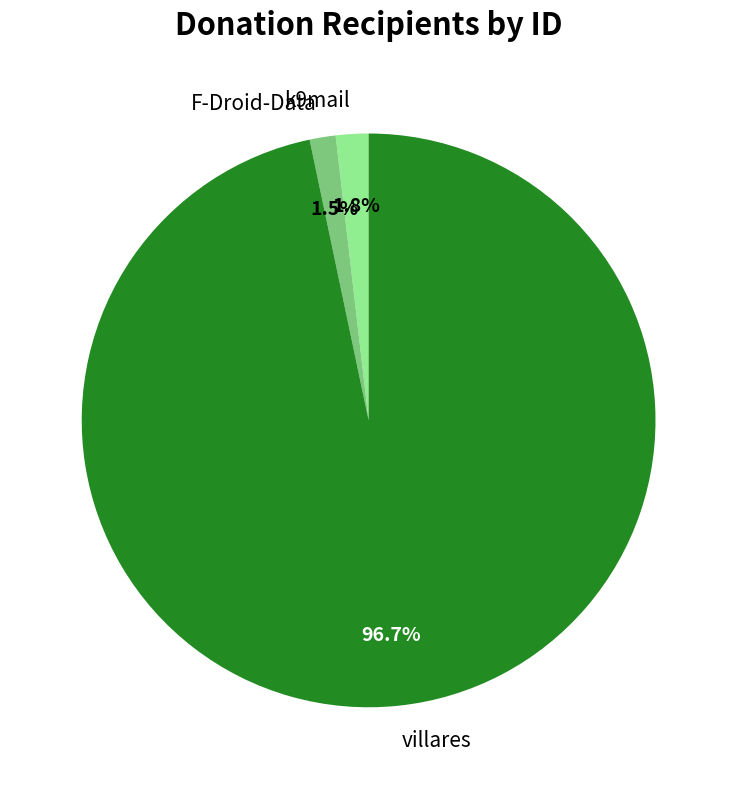

Between F-Droid-Data and villares, which is larger?

villares